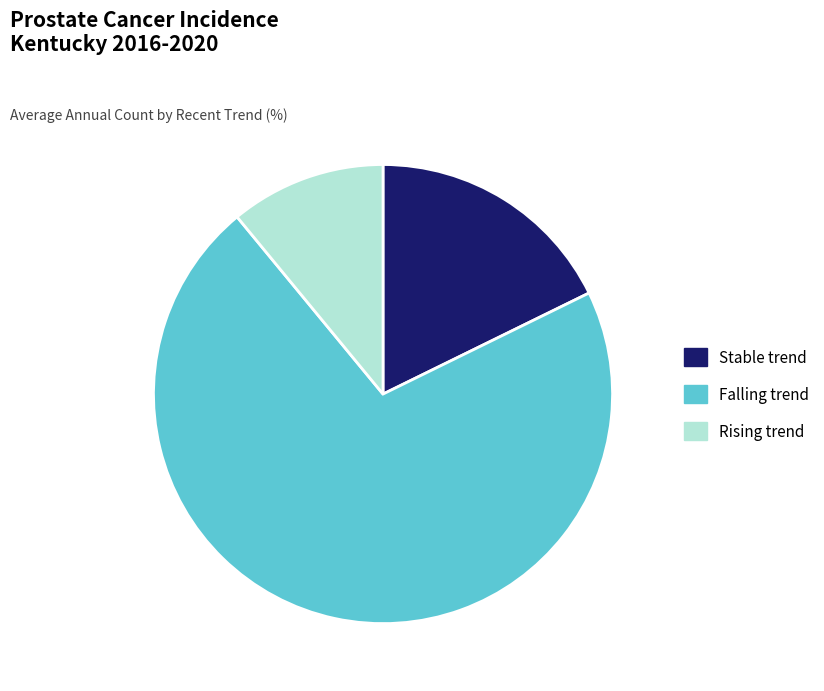

How many segments does this pie chart have?

3